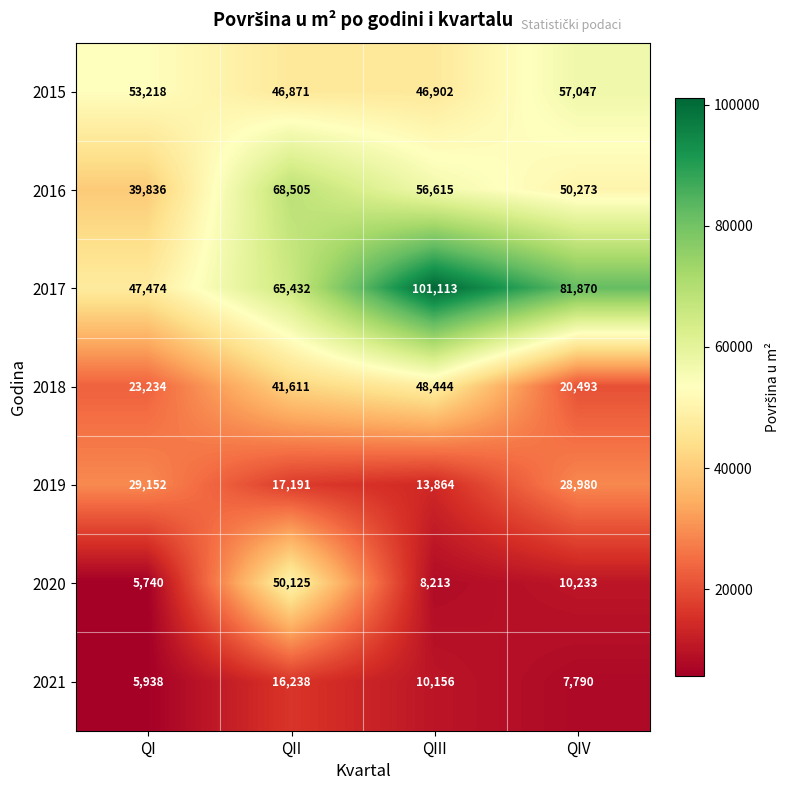

At which label is 2016 closest to 54170?

QIII